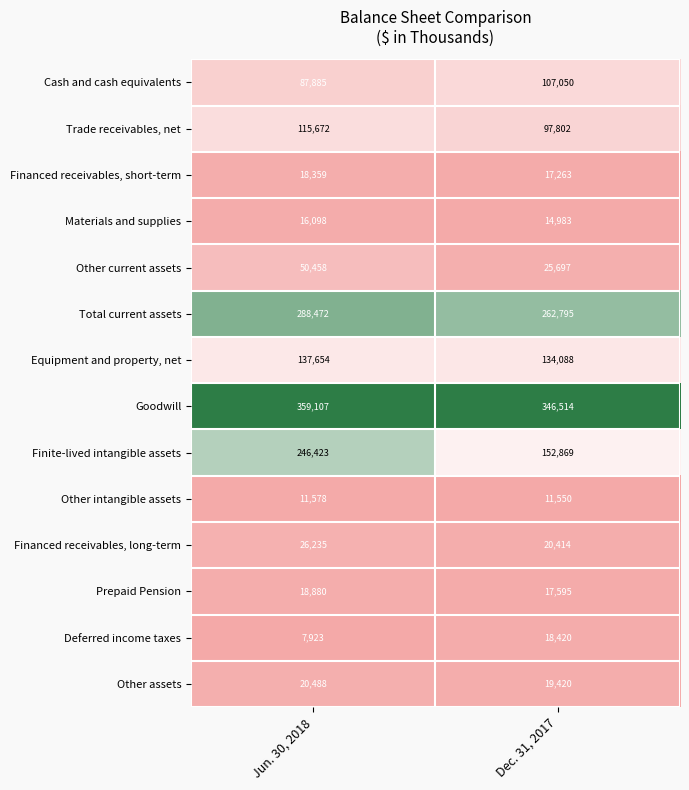

Reading left to right, extract all data points from this chart.

Cash and cash equivalents: Jun. 30, 2018=87885	Dec. 31, 2017=107050
Trade receivables, net: Jun. 30, 2018=115672	Dec. 31, 2017=97802
Financed receivables, short-term: Jun. 30, 2018=18359	Dec. 31, 2017=17263
Materials and supplies: Jun. 30, 2018=16098	Dec. 31, 2017=14983
Other current assets: Jun. 30, 2018=50458	Dec. 31, 2017=25697
Total current assets: Jun. 30, 2018=288472	Dec. 31, 2017=262795
Equipment and property, net: Jun. 30, 2018=137654	Dec. 31, 2017=134088
Goodwill: Jun. 30, 2018=359107	Dec. 31, 2017=346514
Finite-lived intangible assets: Jun. 30, 2018=246423	Dec. 31, 2017=152869
Other intangible assets: Jun. 30, 2018=11578	Dec. 31, 2017=11550
Financed receivables, long-term: Jun. 30, 2018=26235	Dec. 31, 2017=20414
Prepaid Pension: Jun. 30, 2018=18880	Dec. 31, 2017=17595
Deferred income taxes: Jun. 30, 2018=7923	Dec. 31, 2017=18420
Other assets: Jun. 30, 2018=20488	Dec. 31, 2017=19420